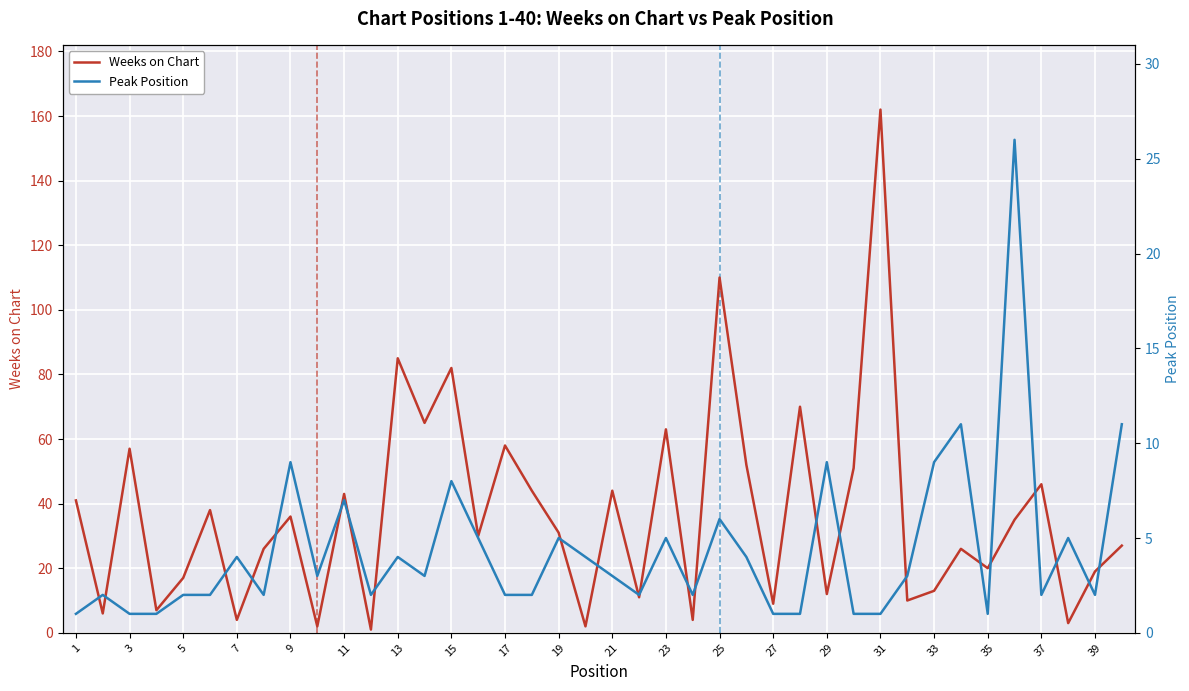

Is it true that Weeks on Chart equals 9 at 27?

True